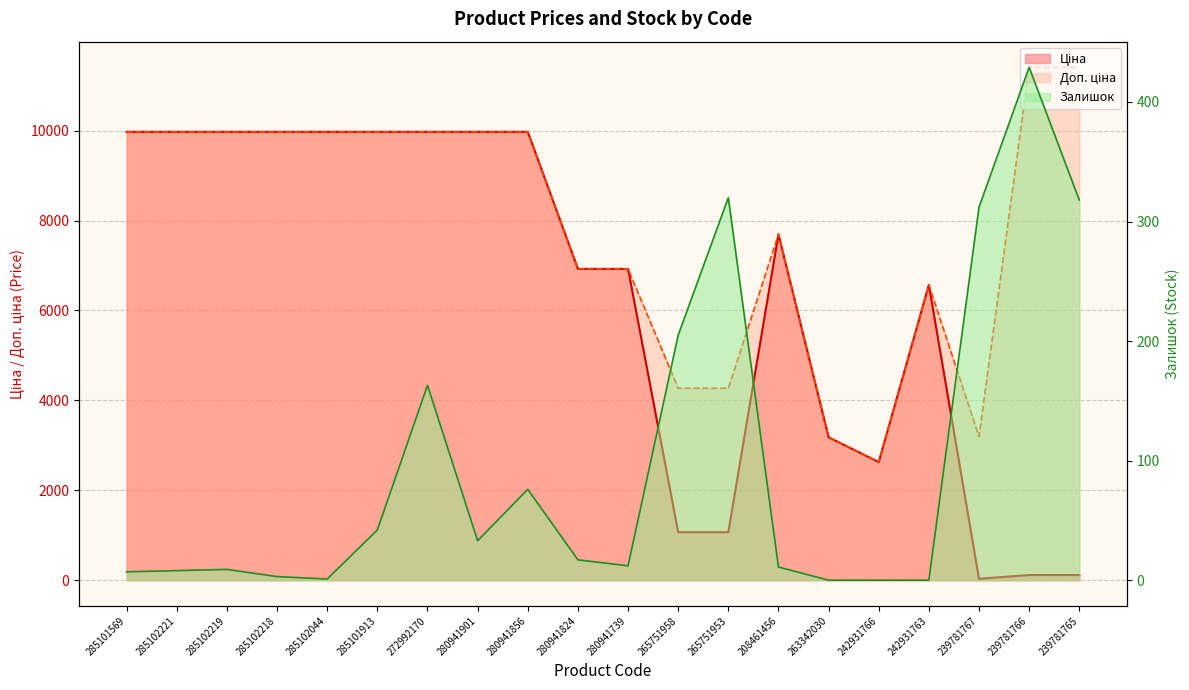

Which series has the widest spread of values?

Ціна